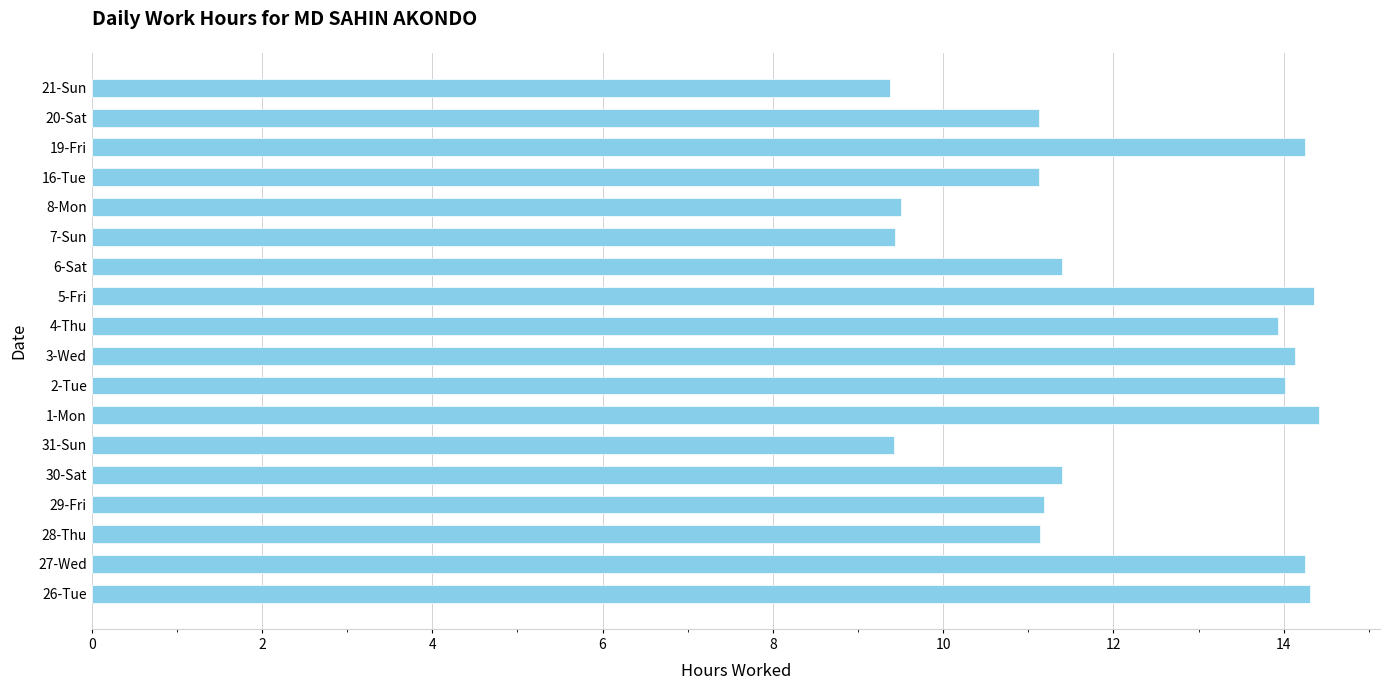

What is the ratio of the value at 21-Sun to the value at 20-Sat?

0.8